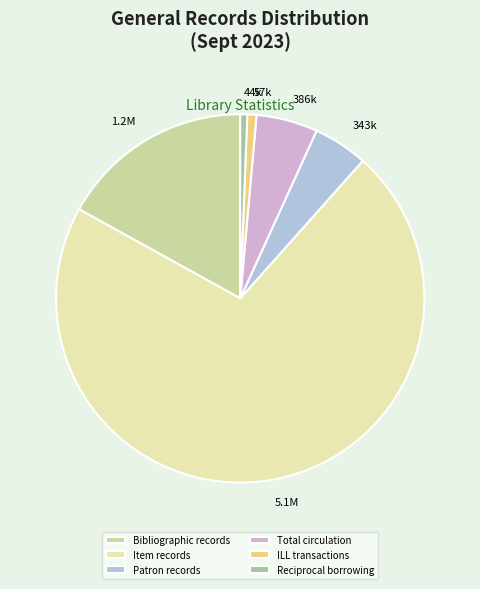

Count the number of slices in the pie.

6